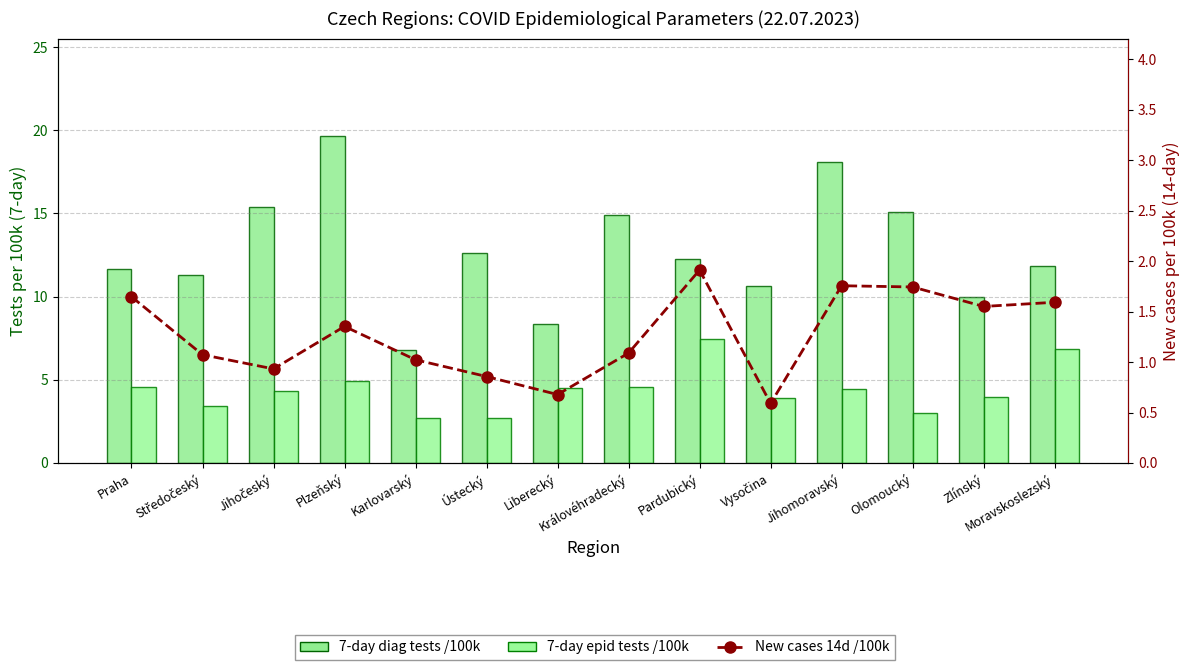

Rank the series by their average value, from highest to lowest.

7-day diag tests /100k, 7-day epid tests /100k, New cases 14d /100k